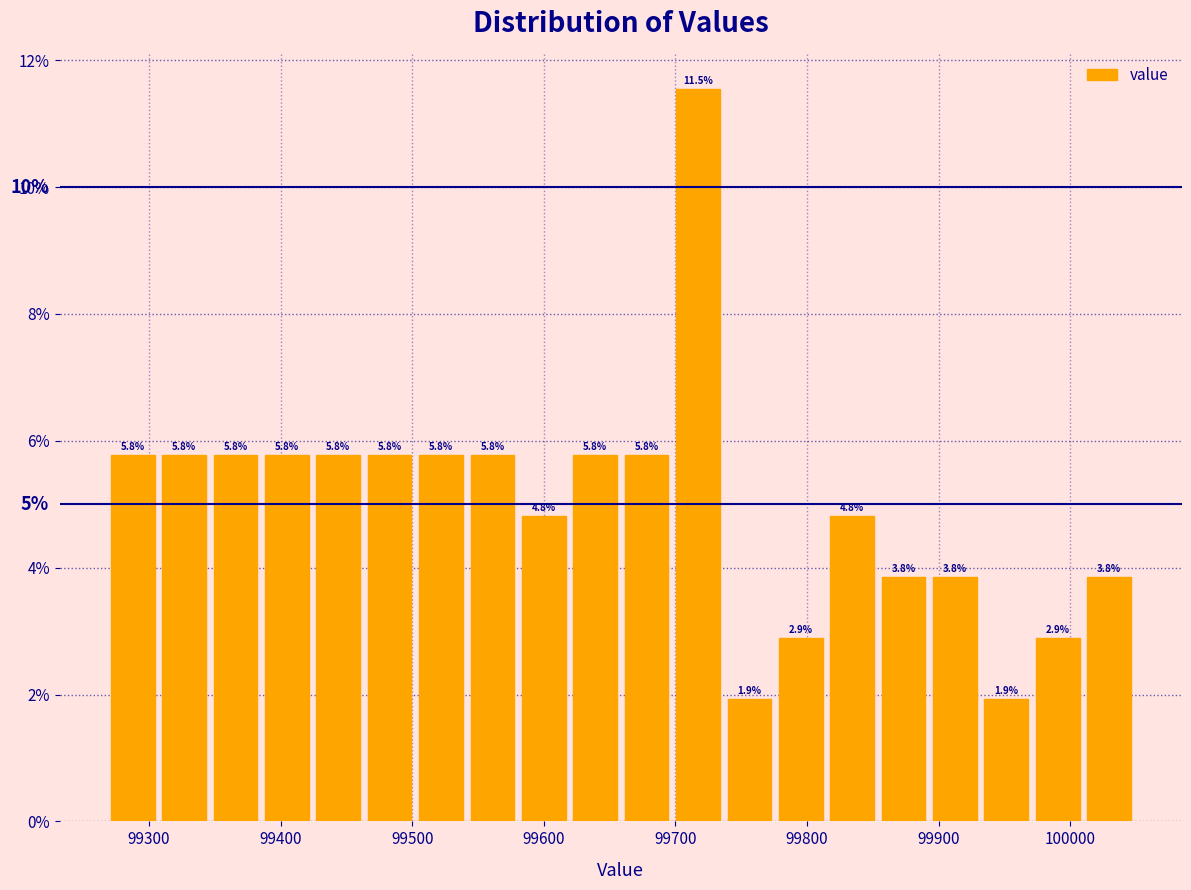

Around what value on the x-axis is the tallest bar? Give the approximate position of its centre, as read against the axis.

99720